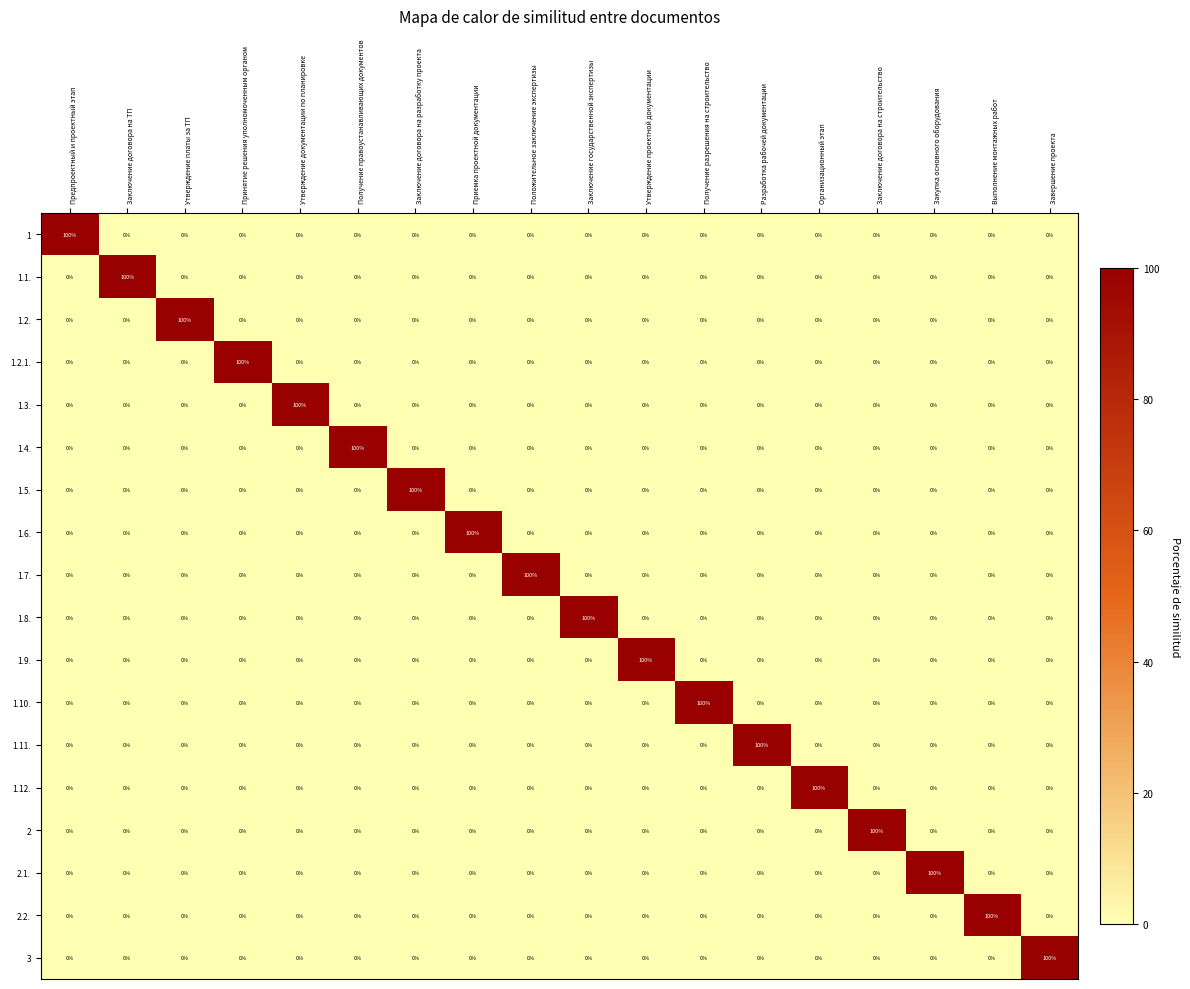

The value of 2.1. at Закупка основного оборудования is 100. True or false?

True